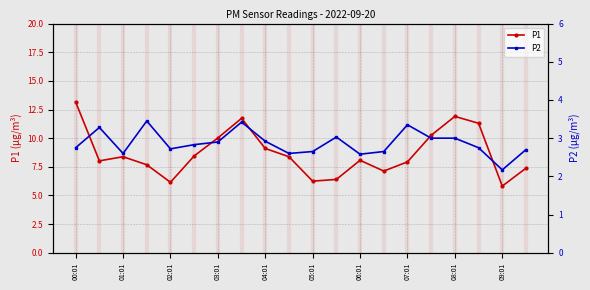

The P1 series shows 8.4 at 01:01. True or false?

True